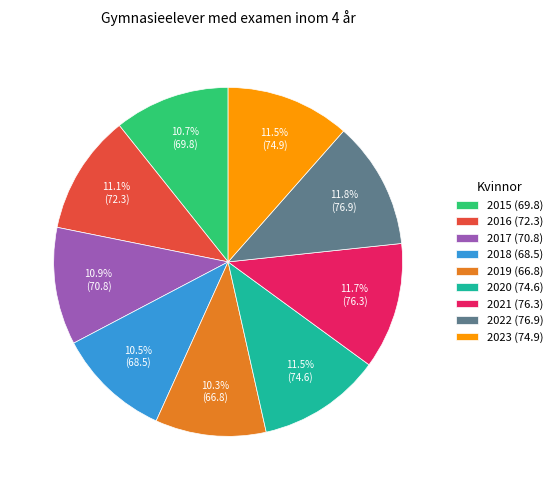

Which has a higher value, 2023 (74.9) or 2019 (66.8)?

2023 (74.9)